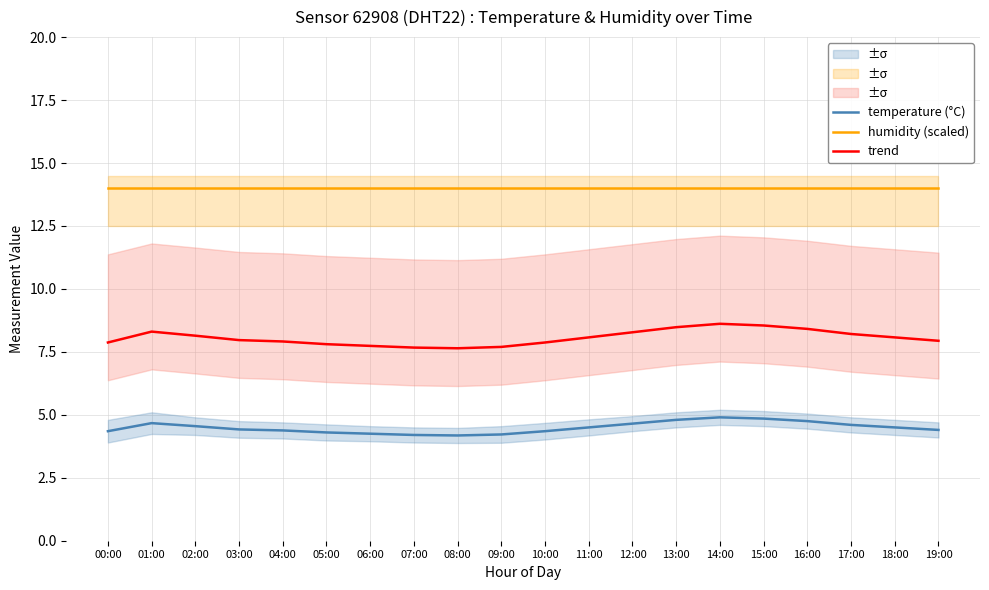

Reading left to right, extract all data points from this chart.

temperature (°C): 4.3	4.7	4.5	4.4	4.4	4.3	4.2	4.2	4.2	4.2	4.3	4.5	4.7	4.8	4.9	4.8	4.8	4.6	4.5	4.4
humidity (scaled): 14.0	14.0	14.0	14.0	14.0	14.0	14.0	14.0	14.0	14.0	14.0	14.0	14.0	14.0	14.0	14.0	14.0	14.0	14.0	14.0
trend: 7.9	8.3	8.1	8.0	7.9	7.8	7.7	7.7	7.6	7.7	7.9	8.1	8.3	8.5	8.6	8.5	8.4	8.2	8.1	7.9